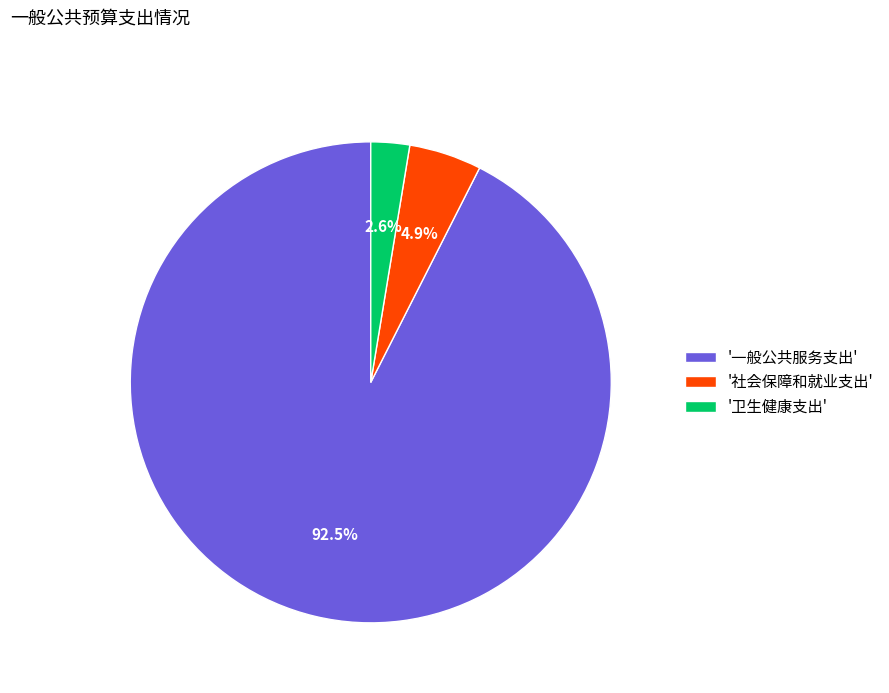

How many segments does this pie chart have?

3